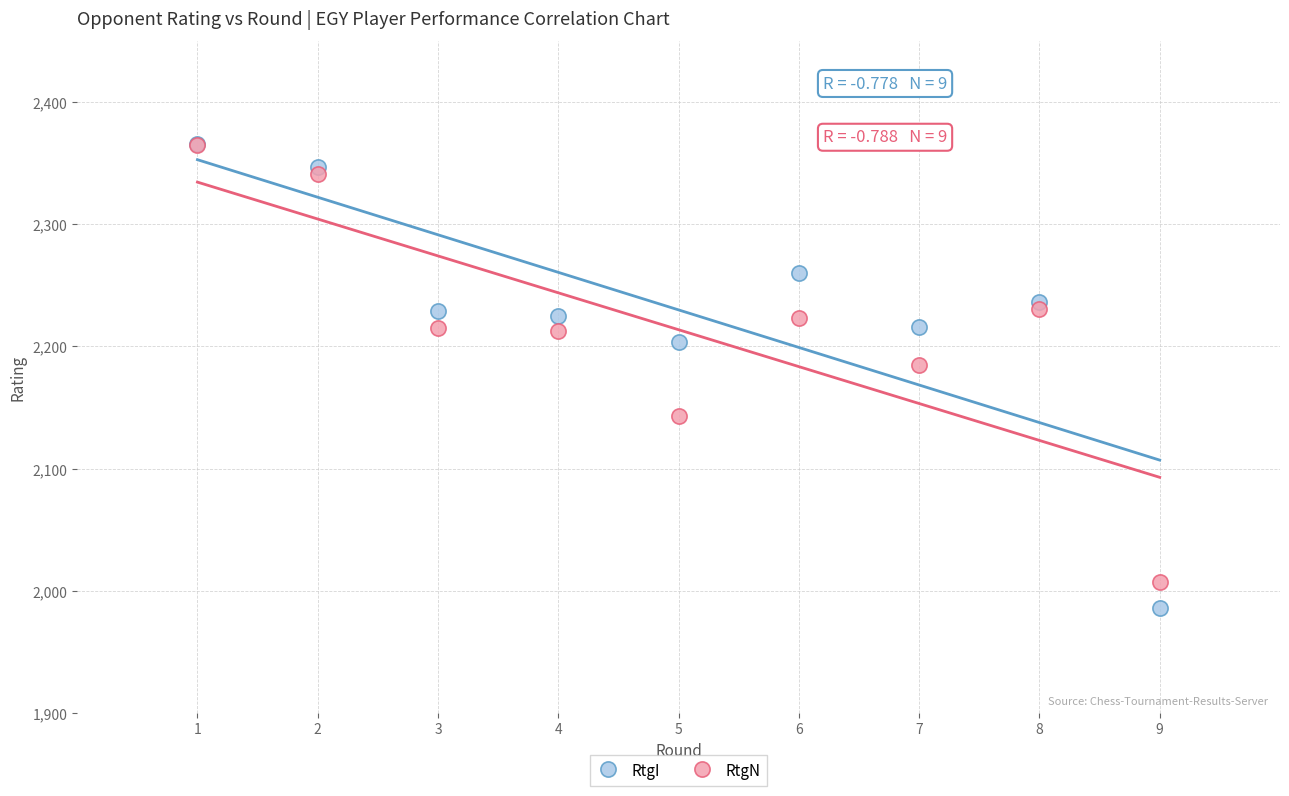

In the RtgI series, what Y value is closest to 2176?

2204